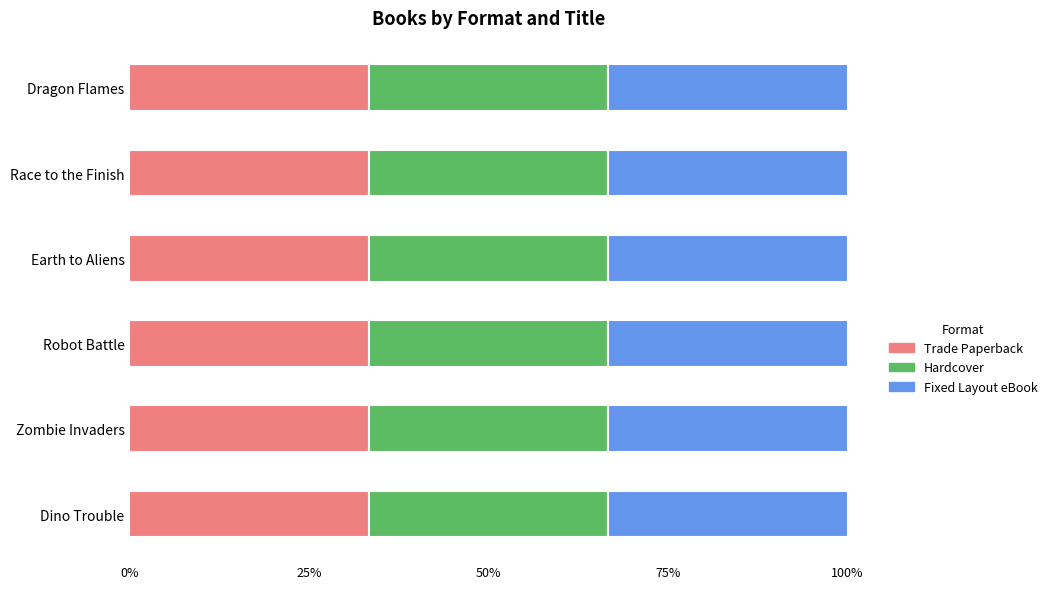

What are all the series names shown in the legend?

Trade Paperback, Hardcover, Fixed Layout eBook